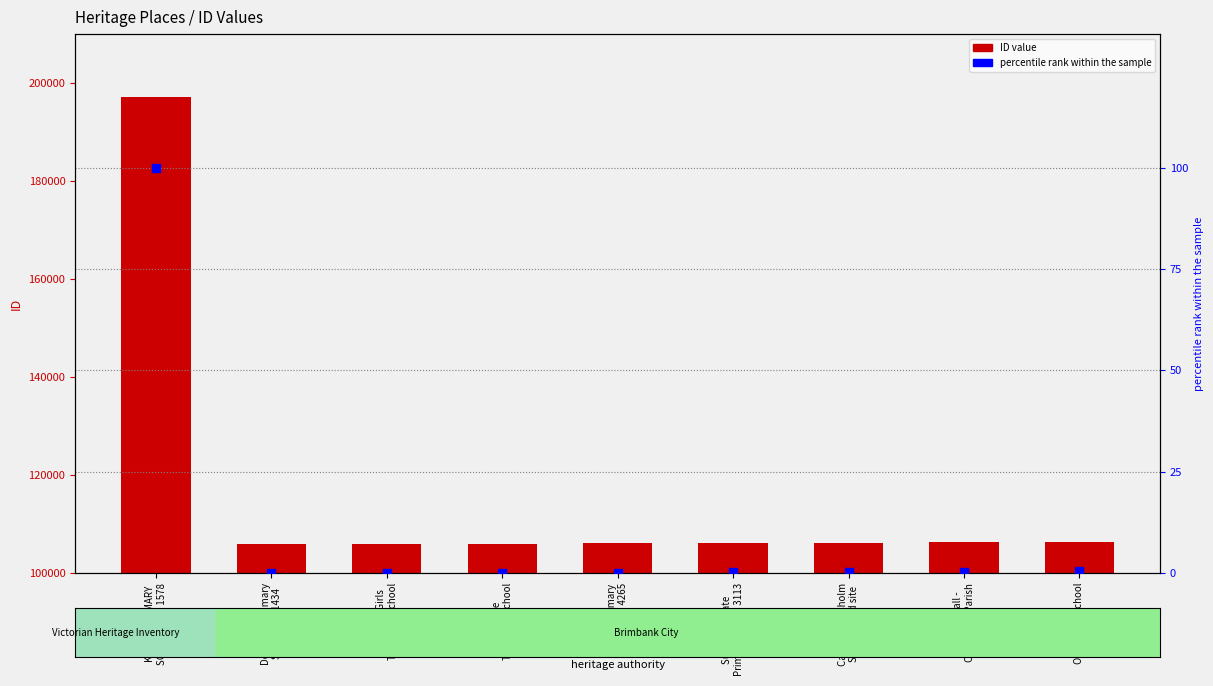

Which series has the largest total across all categories?

ID